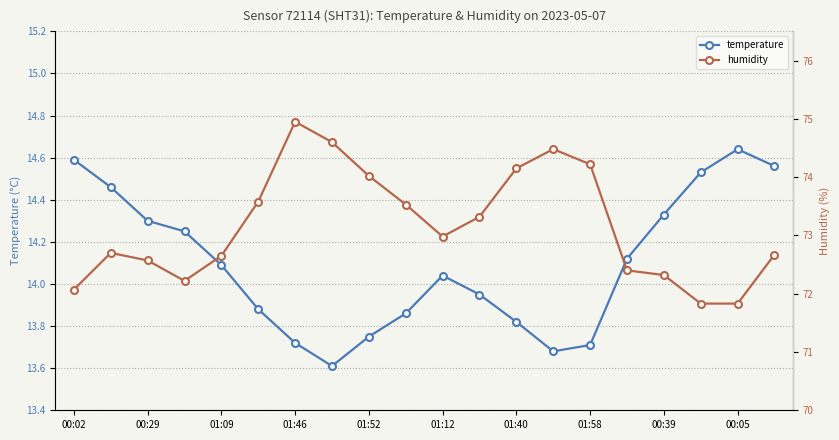

Which category has the highest value in the temperature series?

00:05